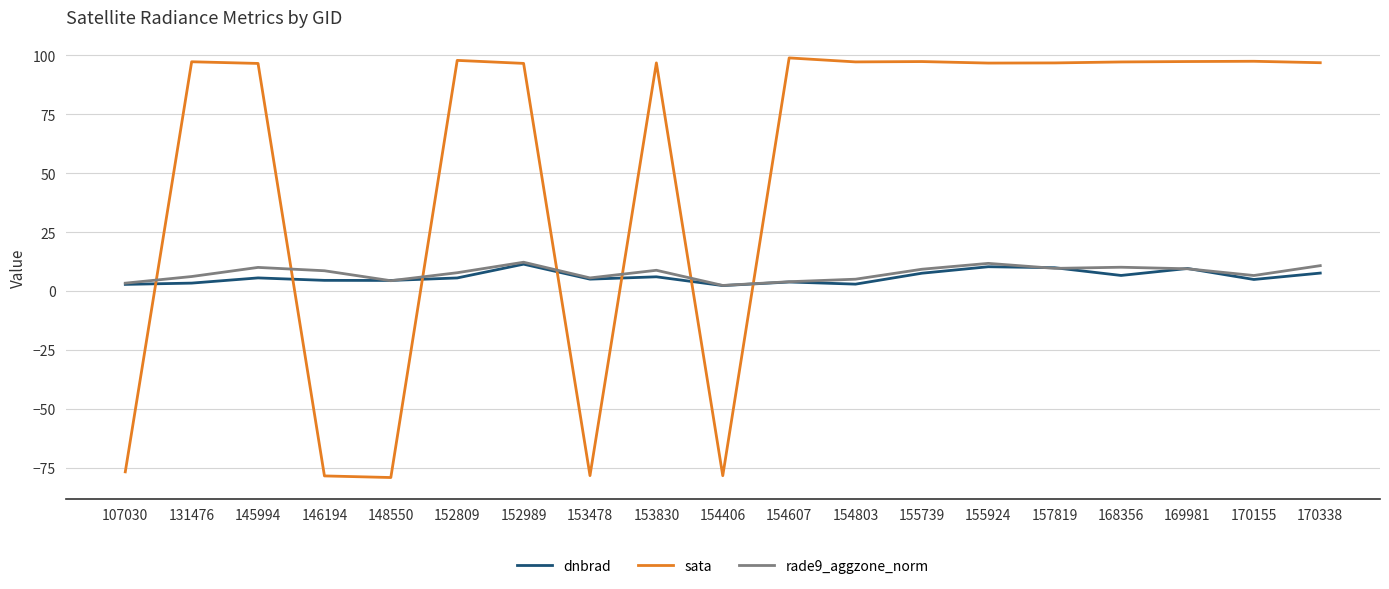

What is the difference between the maximum and minimum values in the sata series?

178.0